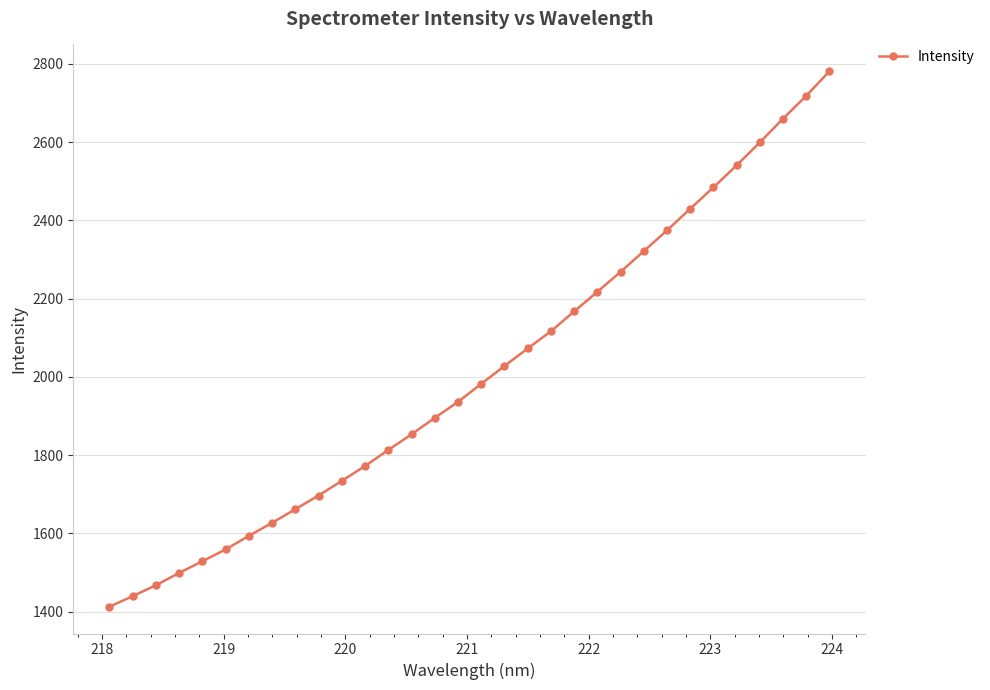

What is the sum of all values?

64256.4